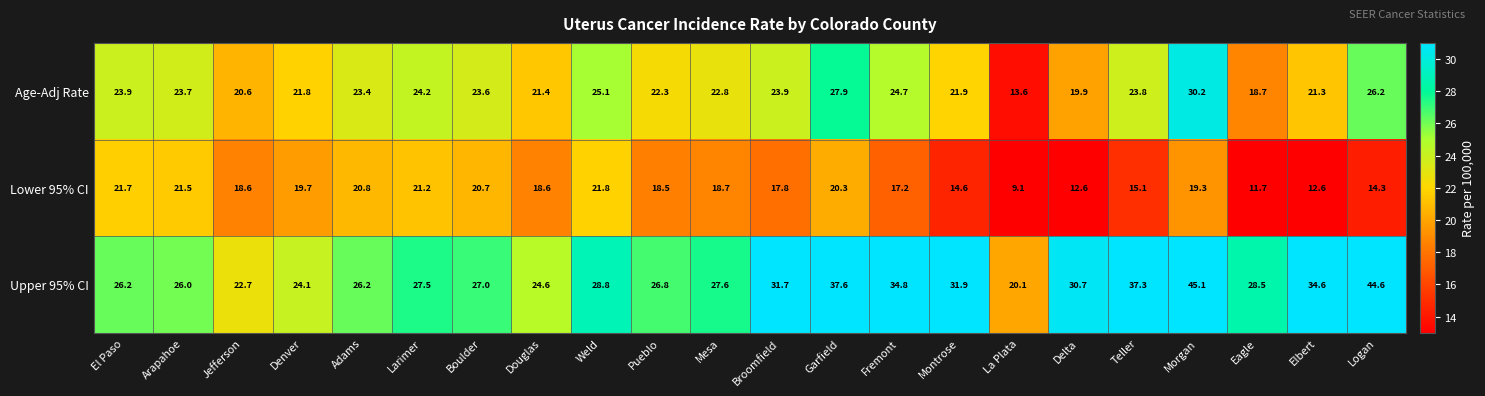

What is the minimum value shown in the chart?

9.1